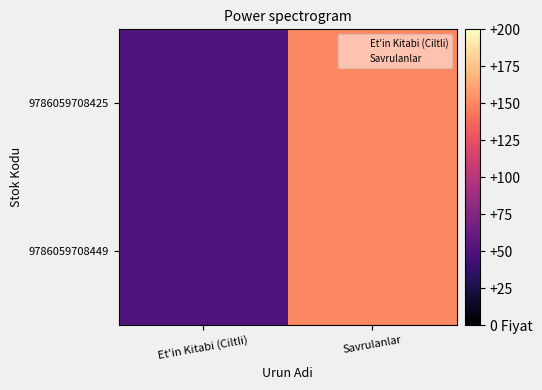

Which category has the lowest value across all series?

Et'in Kitabi (Ciltli)